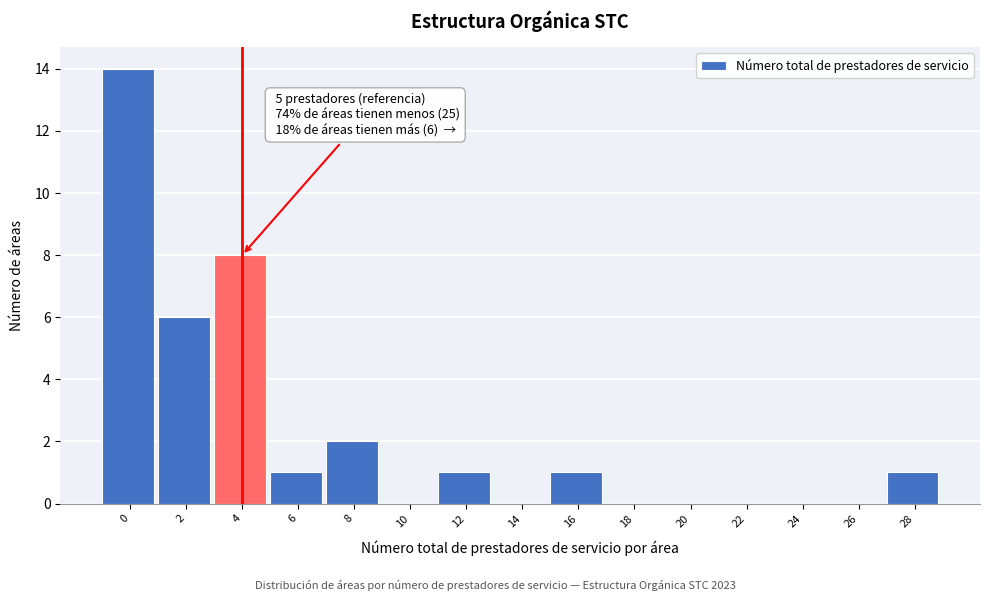

Reading left to right, list all the values displayed in this chart.

0=14	2=6	4=8	6=1	8=2	10=0	12=1	14=0	16=1	18=0	20=0	22=0	24=0	26=0	28=1